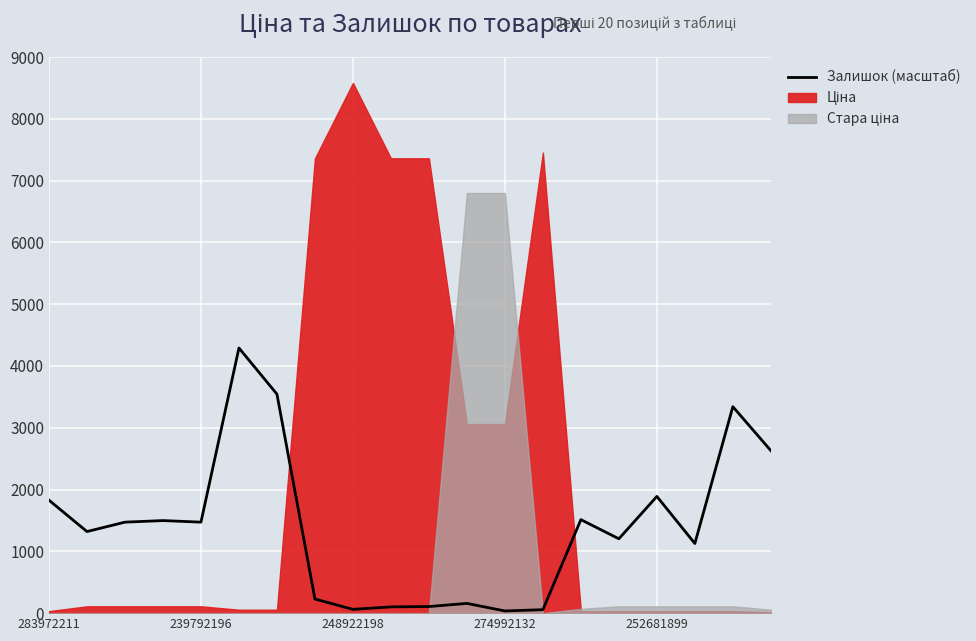

Reading right to left, list all the values displayed in this chart.

2630.2	3341.1	1127.2	1888.9	1203.4	1513.1	55.9	35.5	157.4	106.6	101.6	60.9	228.5	3544.2	4290.6	1472.5	1497.9	1472.5	1320.2	1827.9